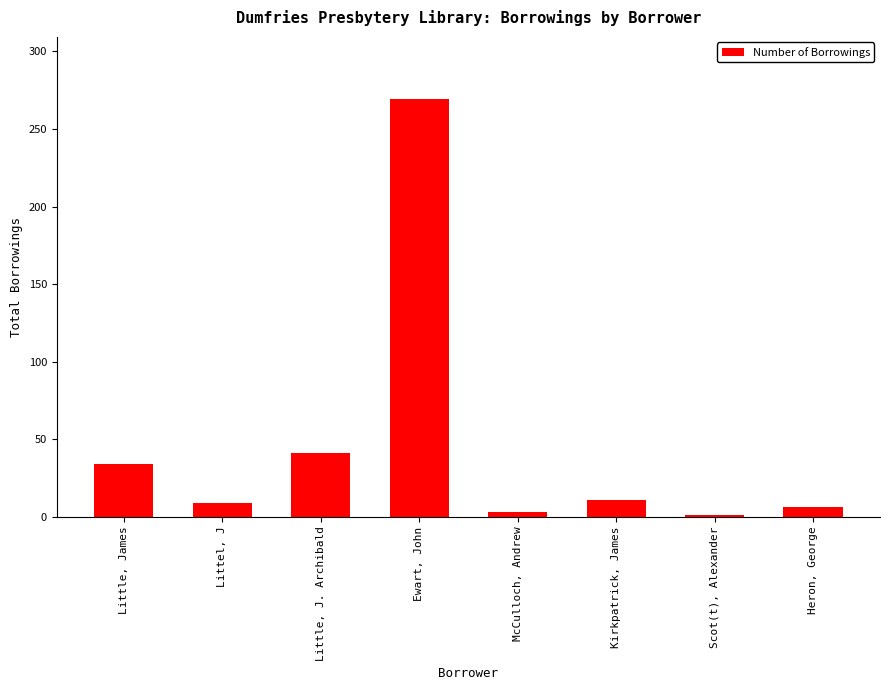

What is the greatest value displayed?

269